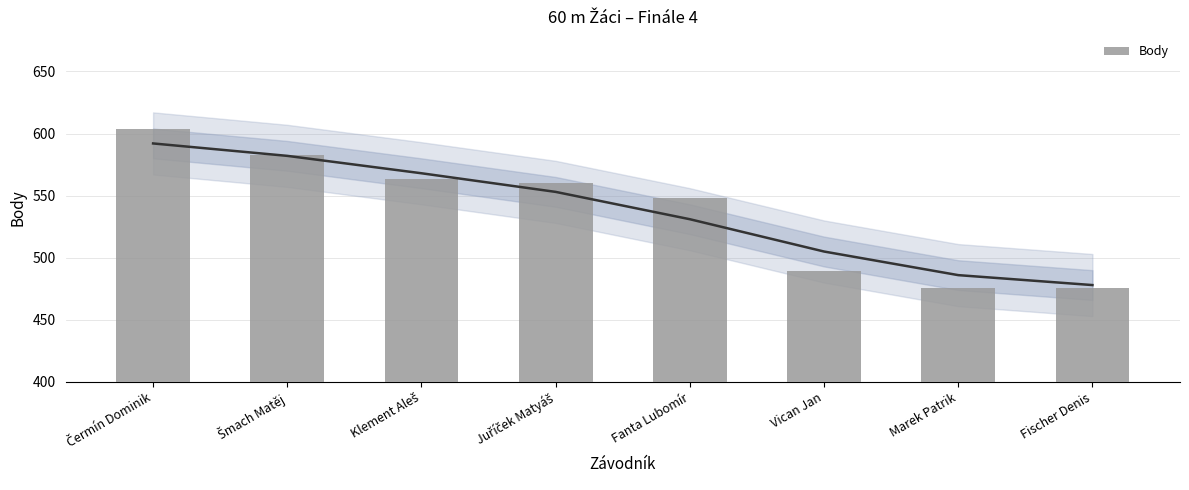

What is the difference between the second highest and minimum values?

107